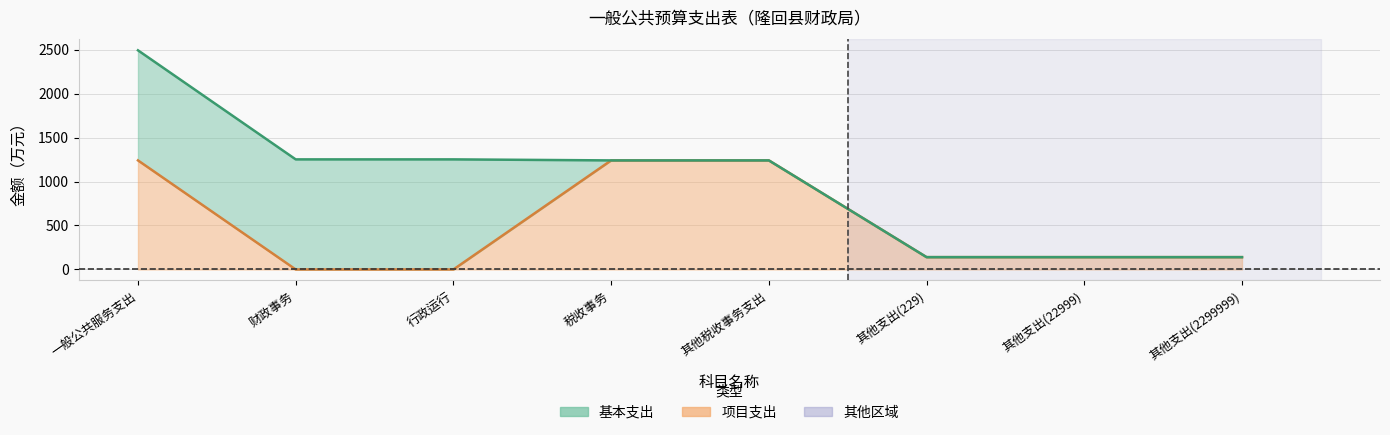

True or false: 合计 and 项目支出 cross at least once.

False